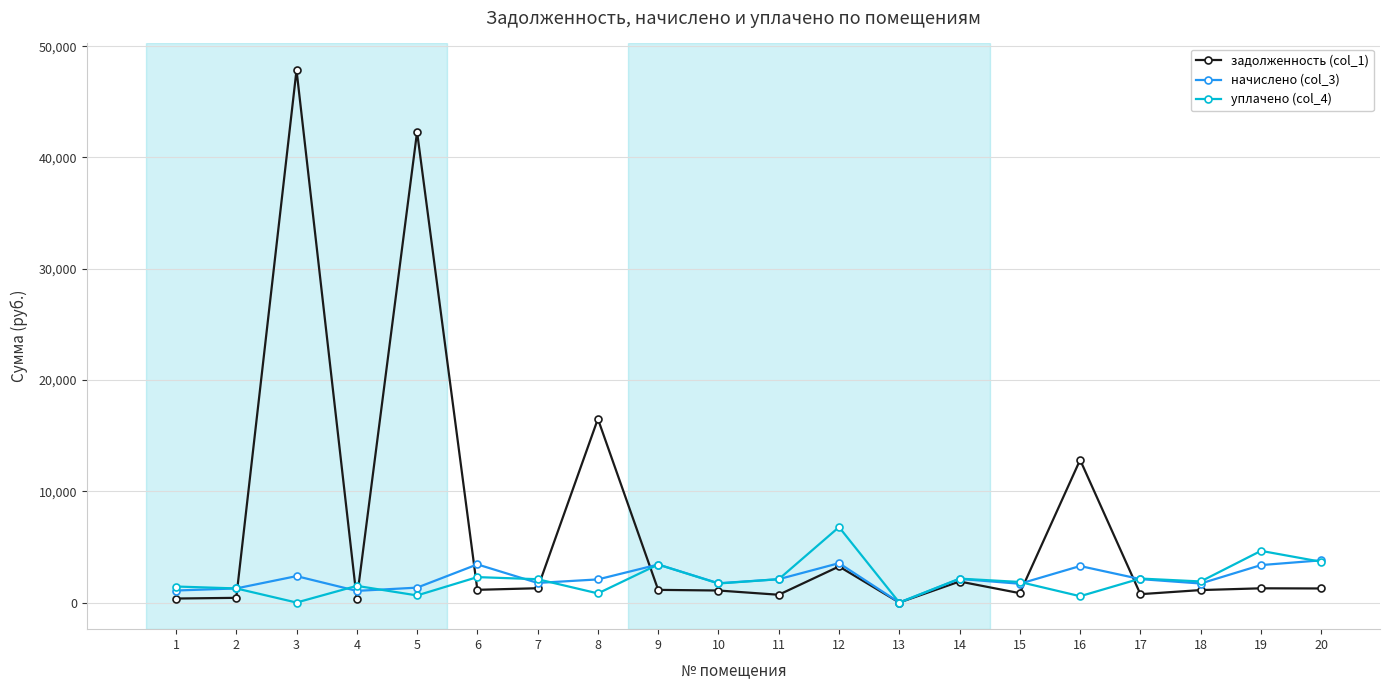

What are all the series names shown in the legend?

задолженность (col_1), начислено (col_3), уплачено (col_4)